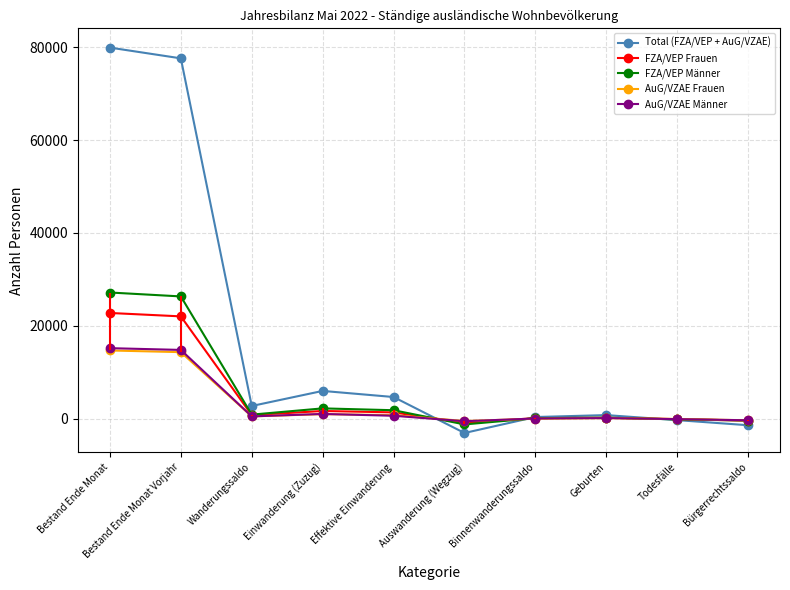

What is the value of the AuG/VZAE Männer point at the 3rd from the left?

530